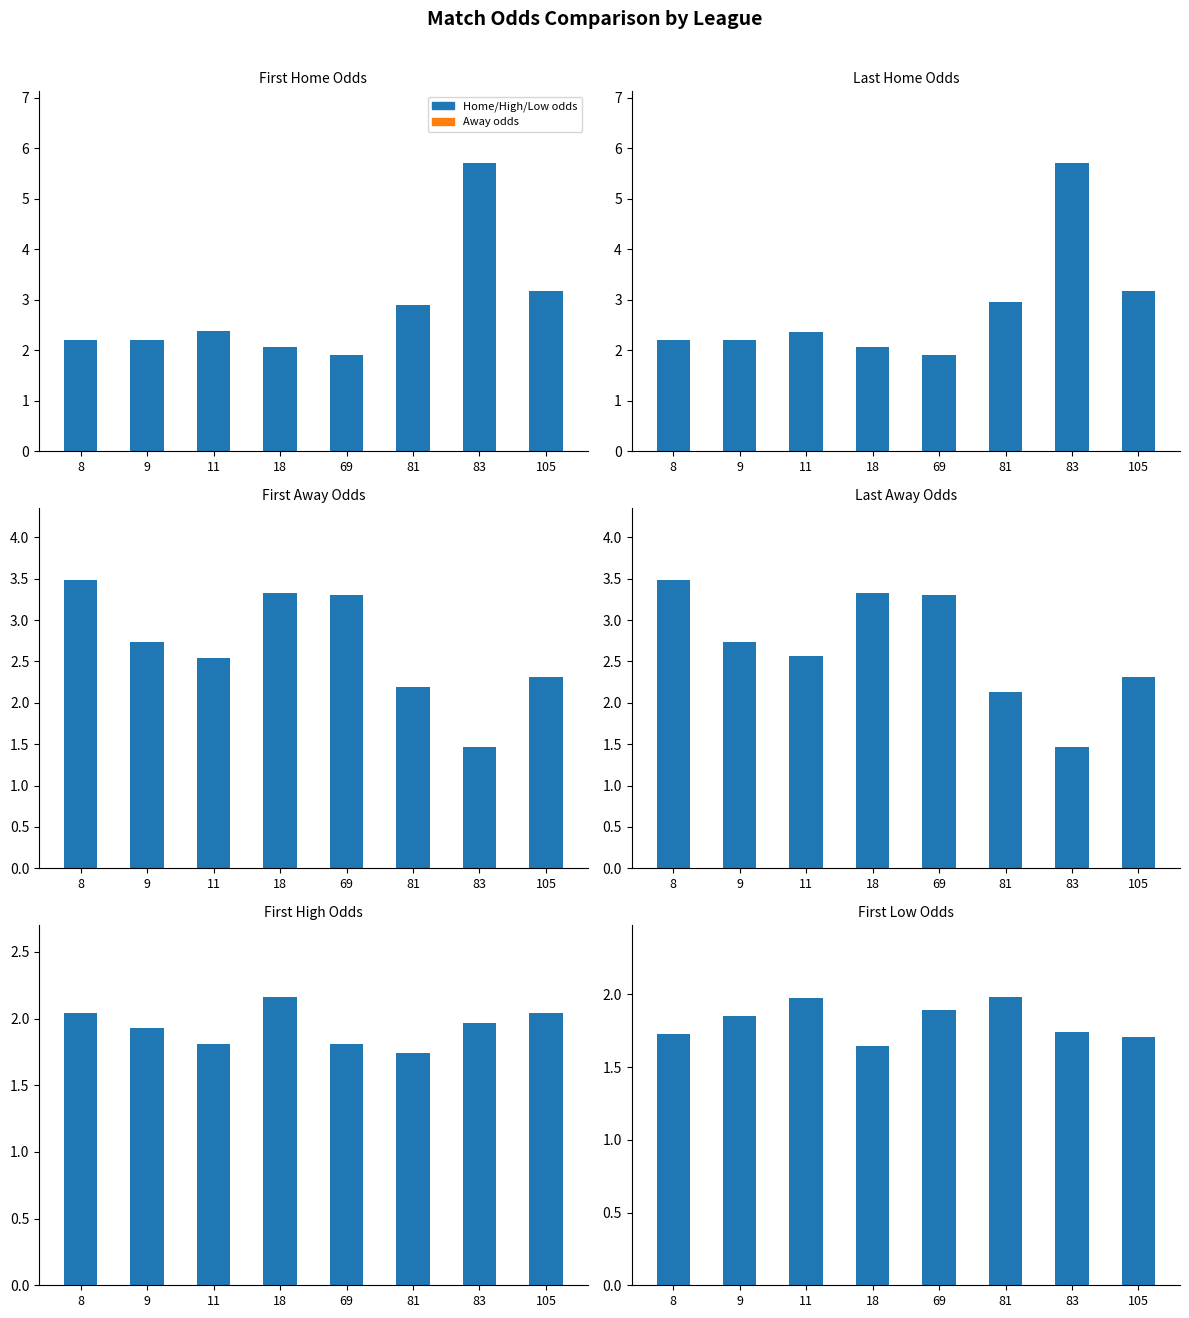

What is the value of the first_away bar at the 4th from the left?

3.3